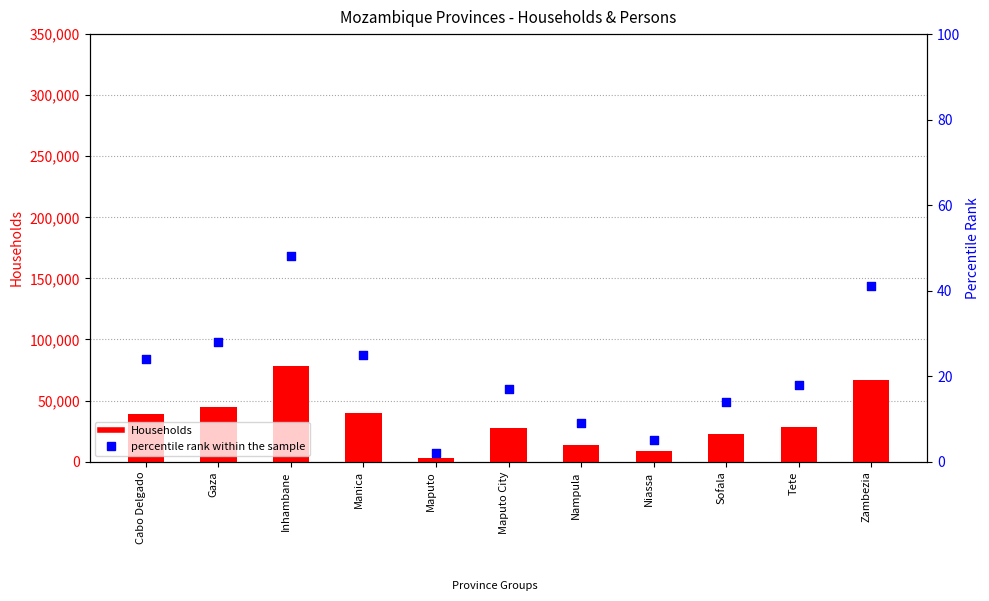

Is the value of Households at Maputo City greater than the value of percentile rank within the sample at Cabo Delgado?

Yes